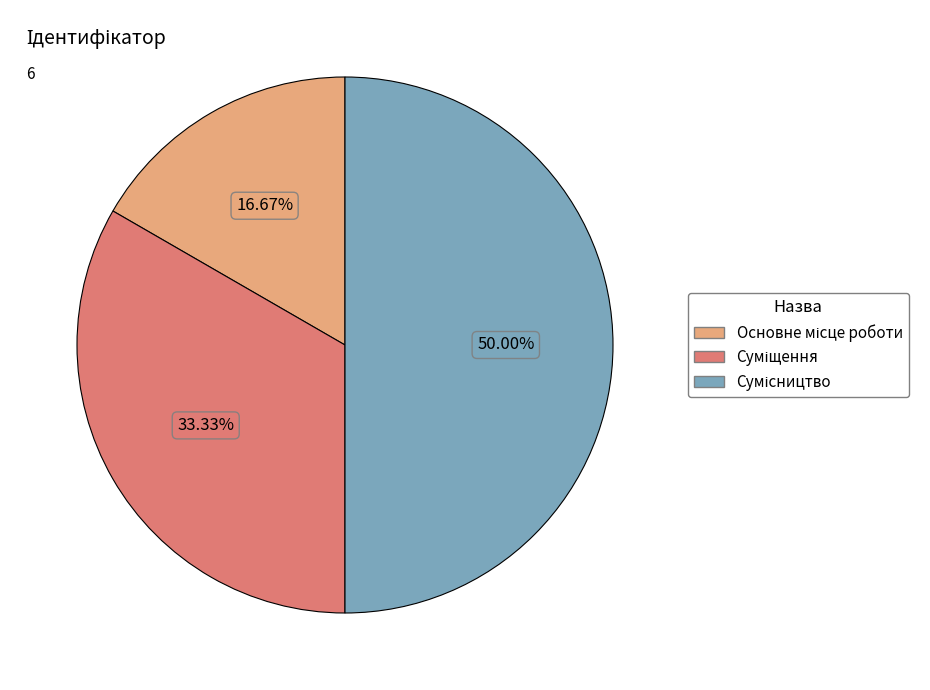

Do Суміщення and Сумісництво together represent more than half of the pie?

Yes